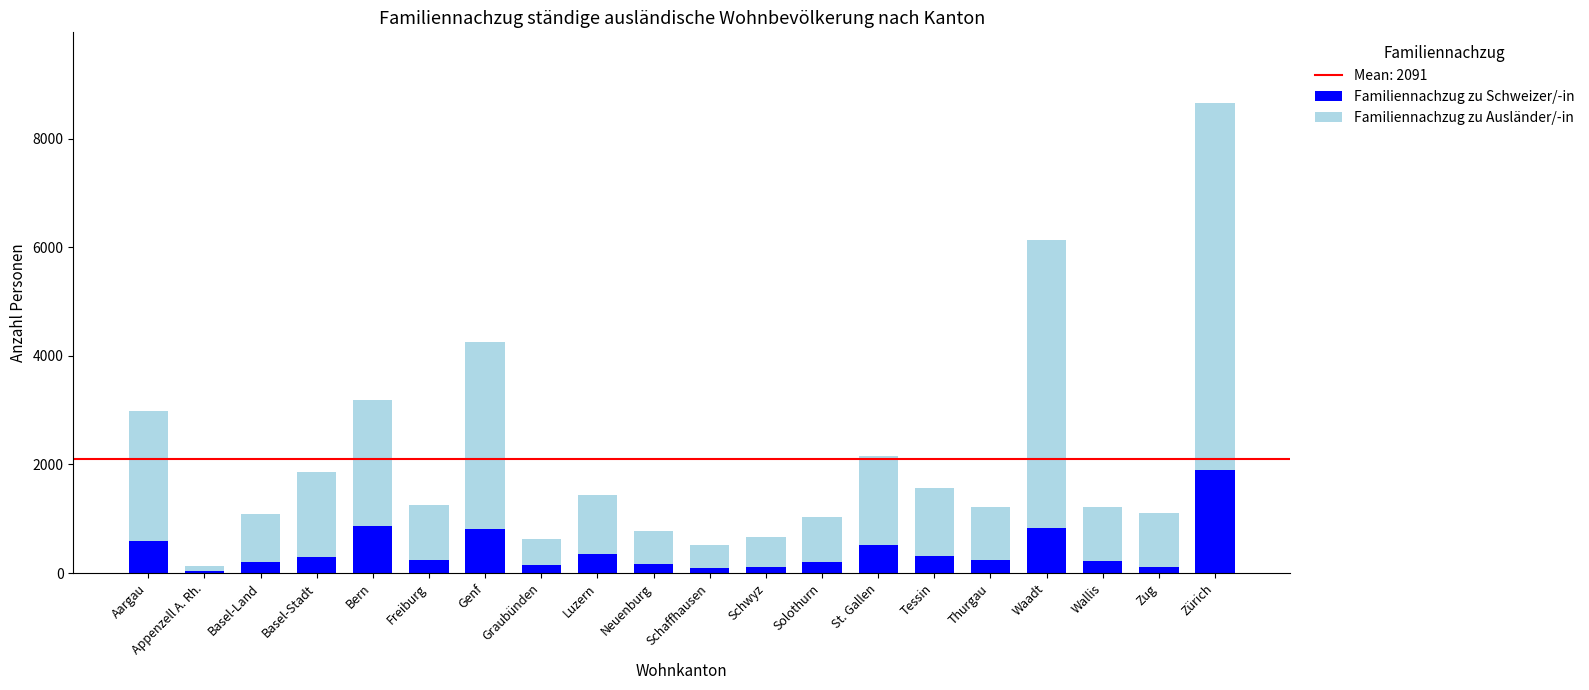

At which category is the sum across all series the highest?

Zürich